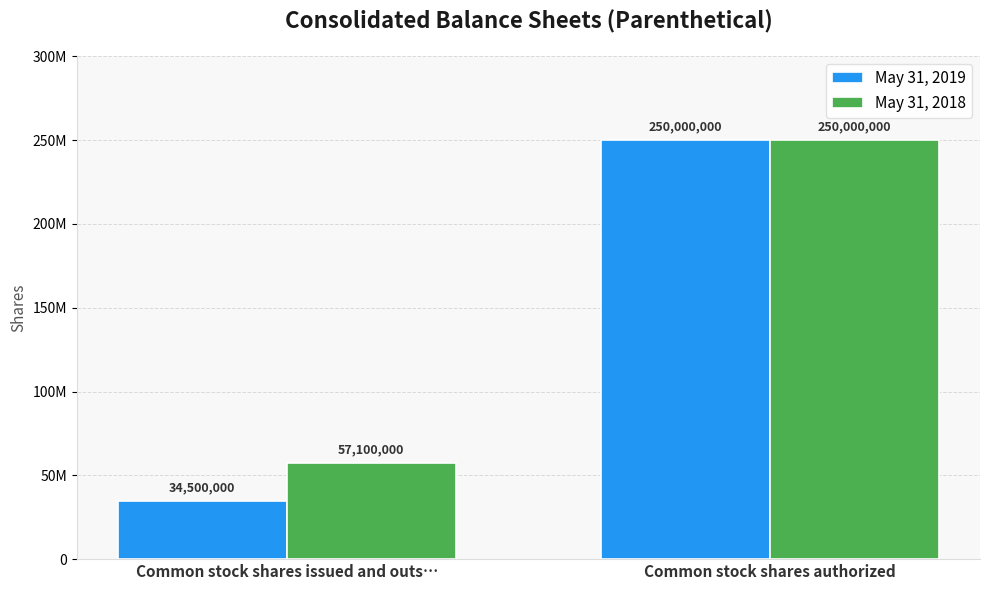

What is the maximum value for May 31, 2018?

250000000